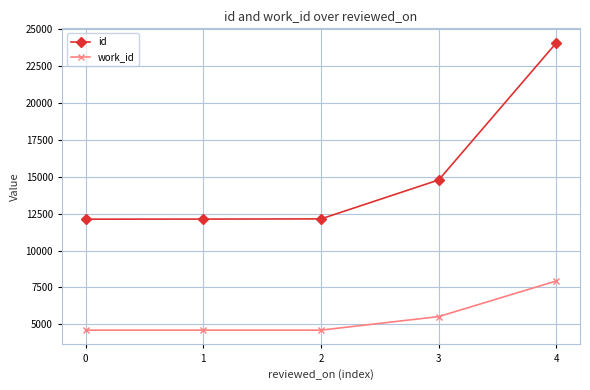

Does the chart display data point markers on the line(s)?

Yes